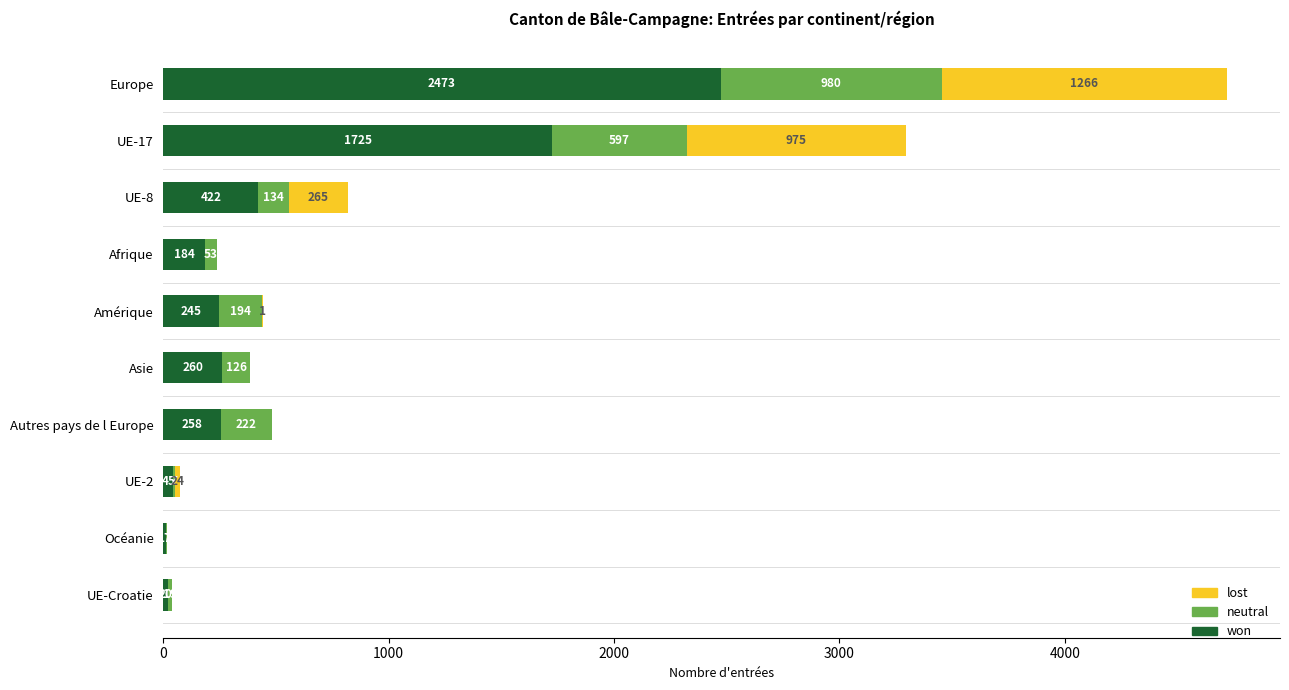

What is the total value across all series at Asie?

386